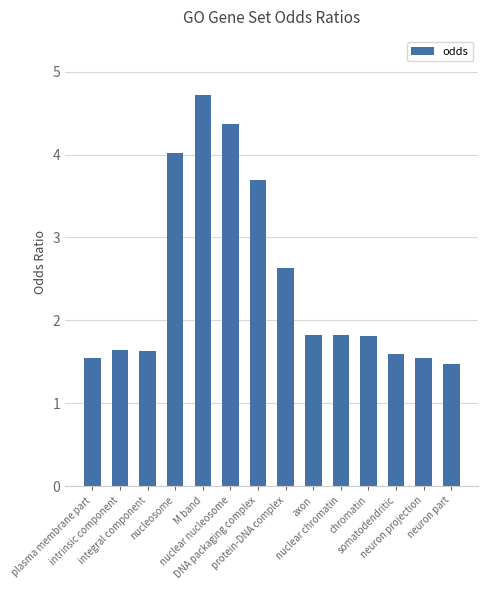

How many values are between 1 and 3?

10